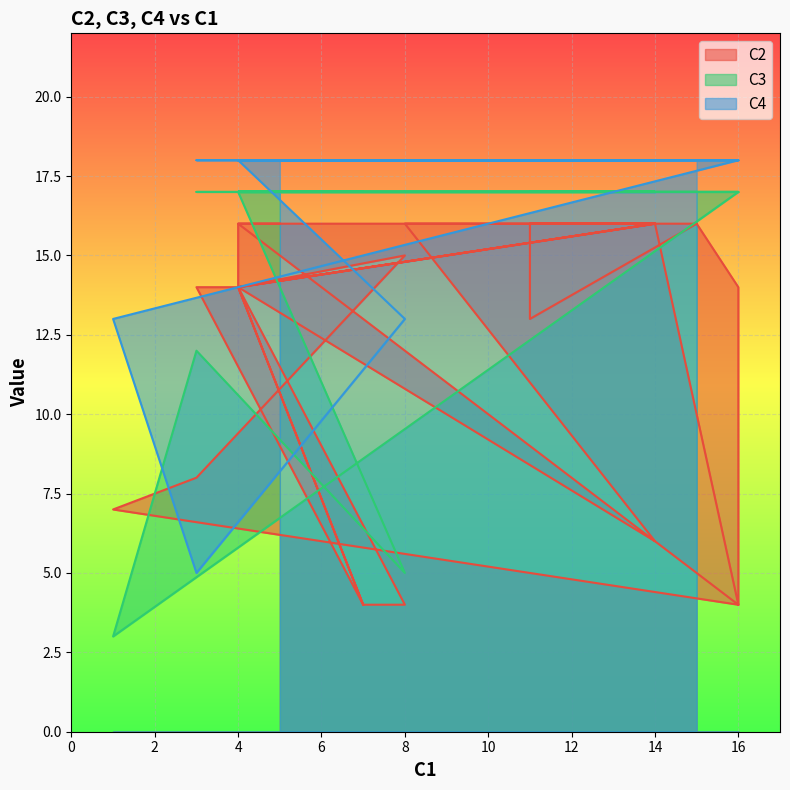

Between 2 and 21, which is larger?

2